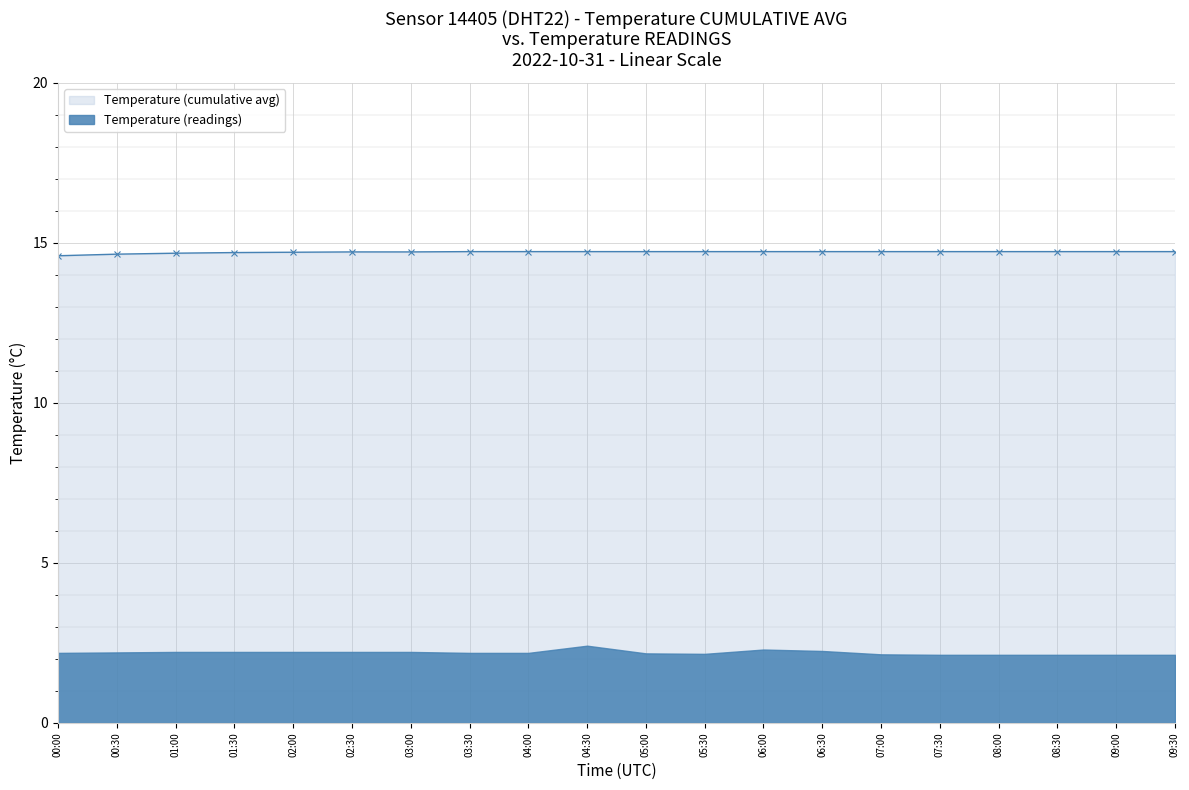

True or false: the data shows 14.7 at 01:30.

True